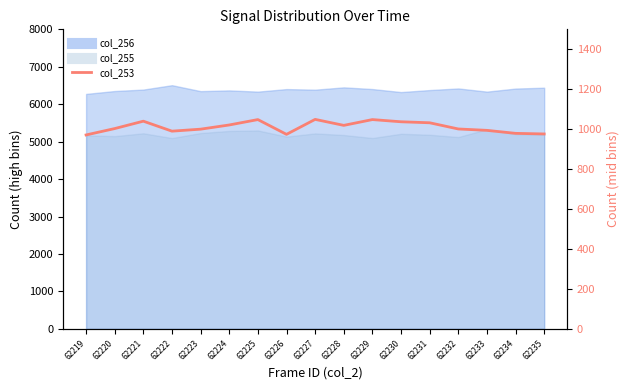

The value at 62220 is 1003. True or false?

True